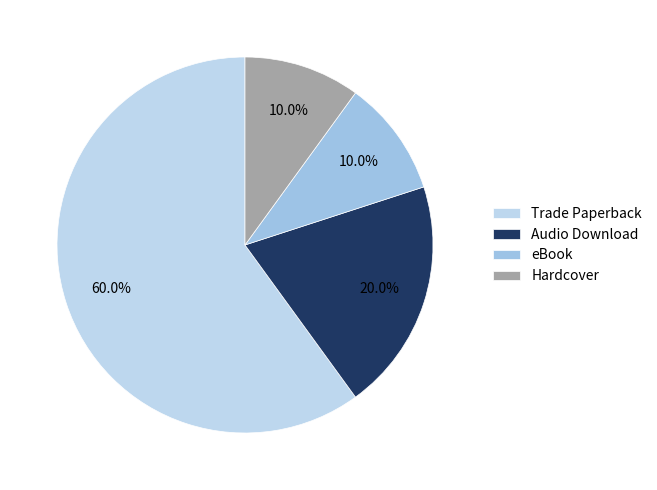

To the nearest percent, what is the combined percentage of Hardcover and Trade Paperback?

70%